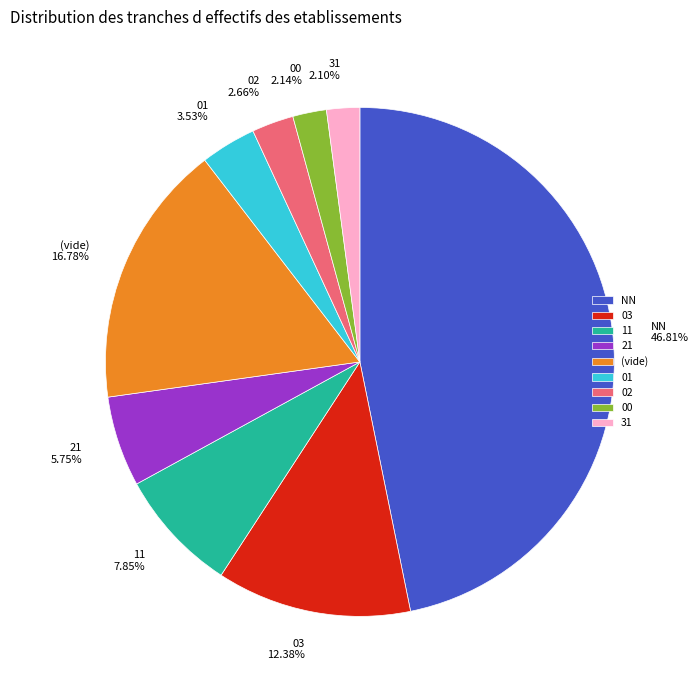

How much of the chart is everything except NN?

53.2%